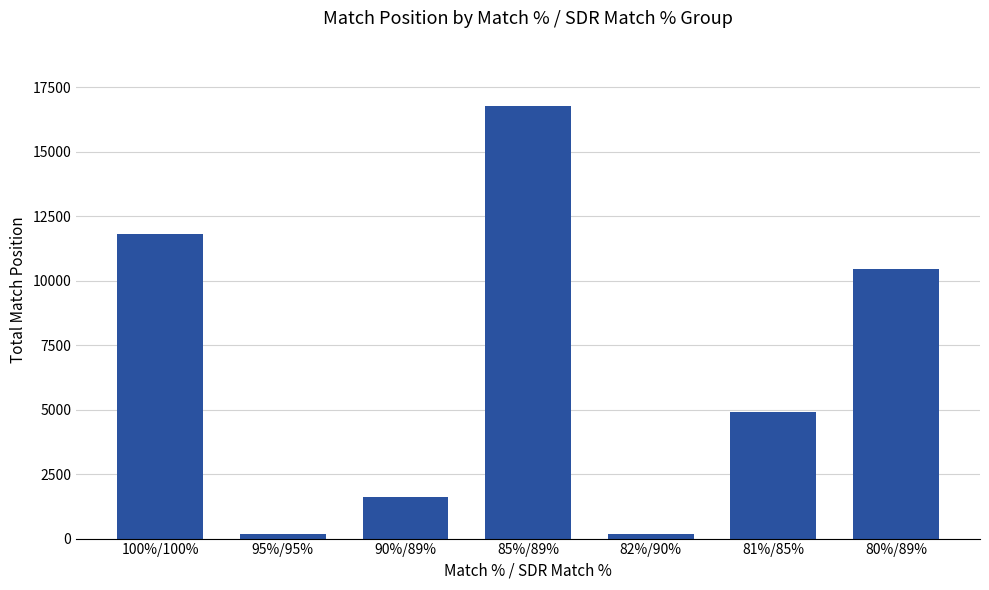

Where is the data nearest to the value 8487?

80%/89%